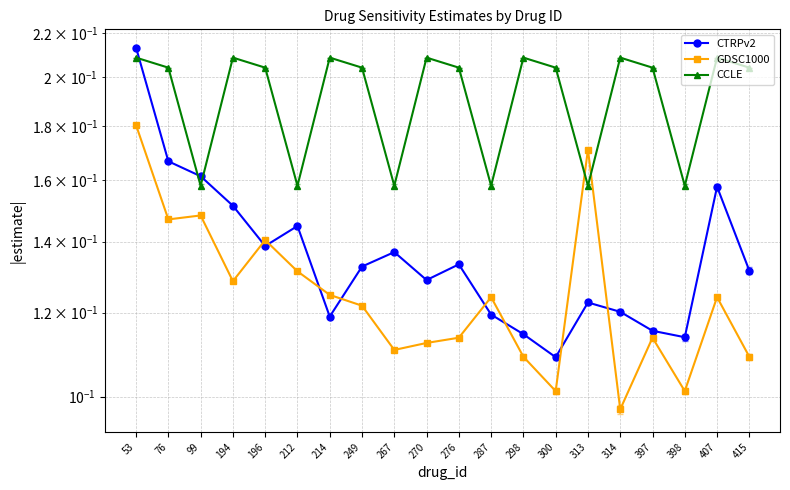

Reading left to right, transcribe all the data shown in this chart.

CTRPv2: 0.2	0.2	0.2	0.2	0.1	0.1	0.1	0.1	0.1	0.1	0.1	0.1	0.1	0.1	0.1	0.1	0.1	0.1	0.2	0.1
GDSC1000: 0.2	0.1	0.1	0.1	0.1	0.1	0.1	0.1	0.1	0.1	0.1	0.1	0.1	0.1	0.2	0.1	0.1	0.1	0.1	0.1
CCLE: 0.2	0.2	0.2	0.2	0.2	0.2	0.2	0.2	0.2	0.2	0.2	0.2	0.2	0.2	0.2	0.2	0.2	0.2	0.2	0.2